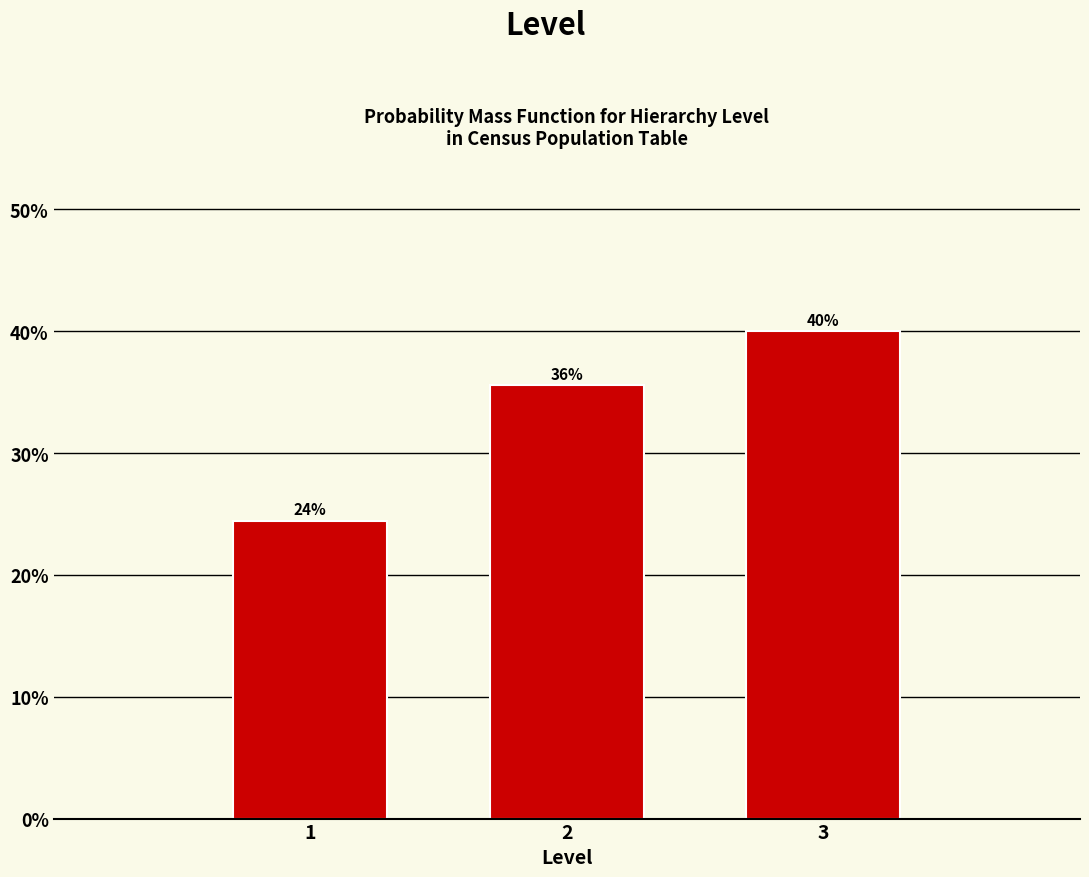

How many bars are there in total?

3